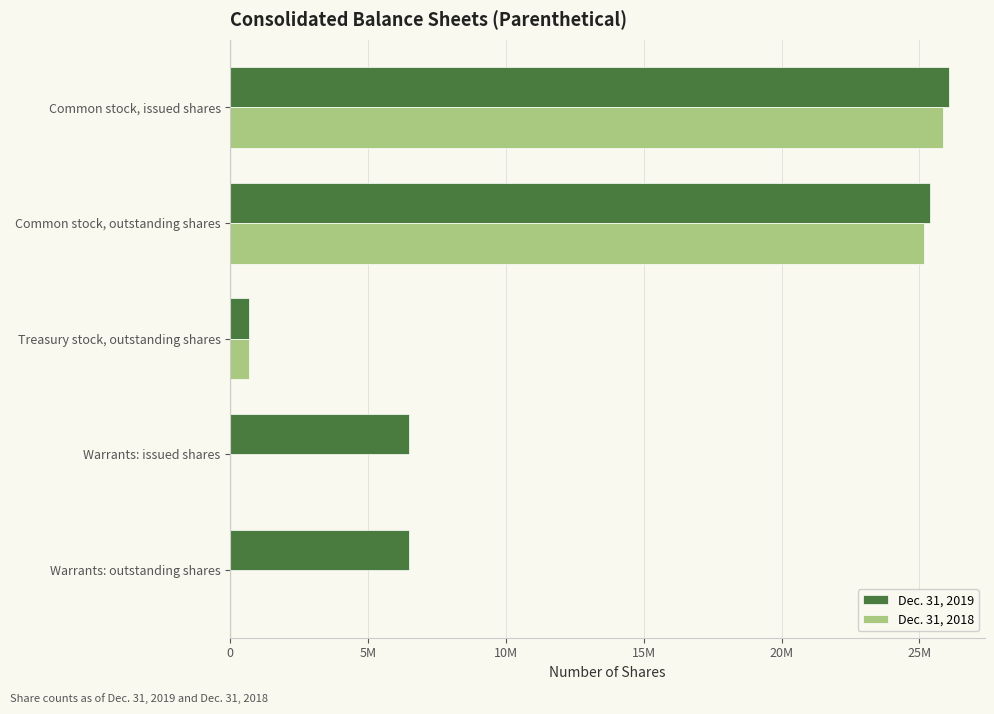

Which series has the largest total across all categories?

Dec. 31, 2019